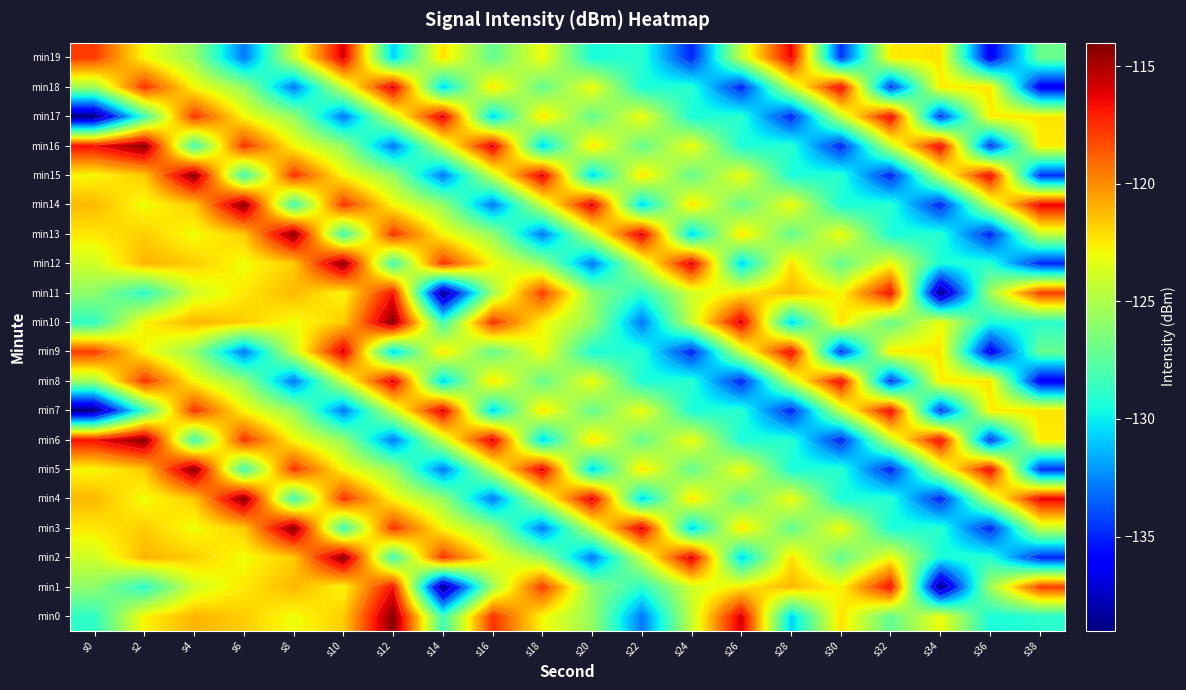

Count the number of data series in this chart.

20